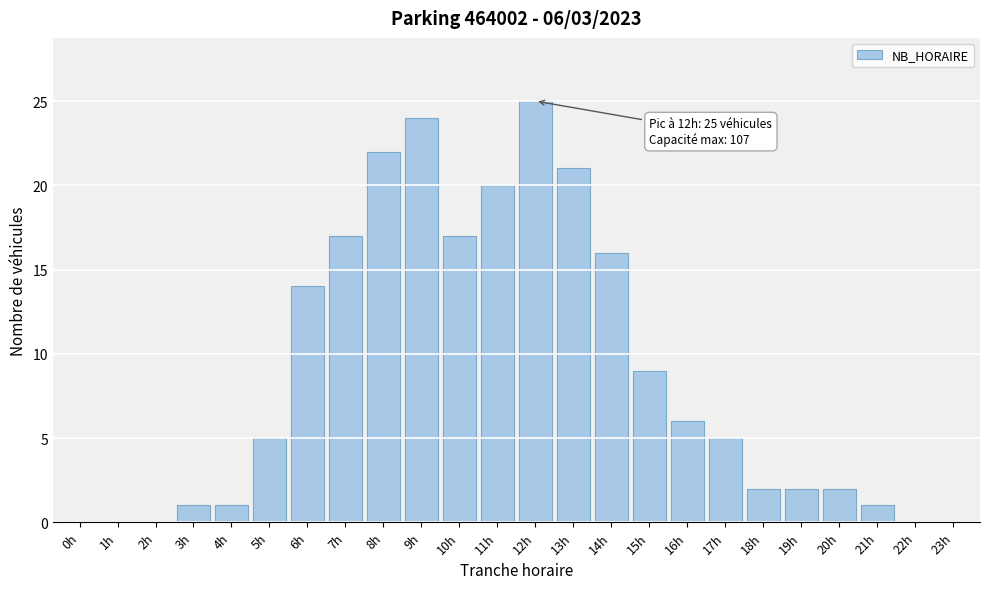

Reading right to left, what are all the values shown in this chart?

23h=0	22h=0	21h=1	20h=2	19h=2	18h=2	17h=5	16h=6	15h=9	14h=16	13h=21	12h=25	11h=20	10h=17	9h=24	8h=22	7h=17	6h=14	5h=5	4h=1	3h=1	2h=0	1h=0	0h=0